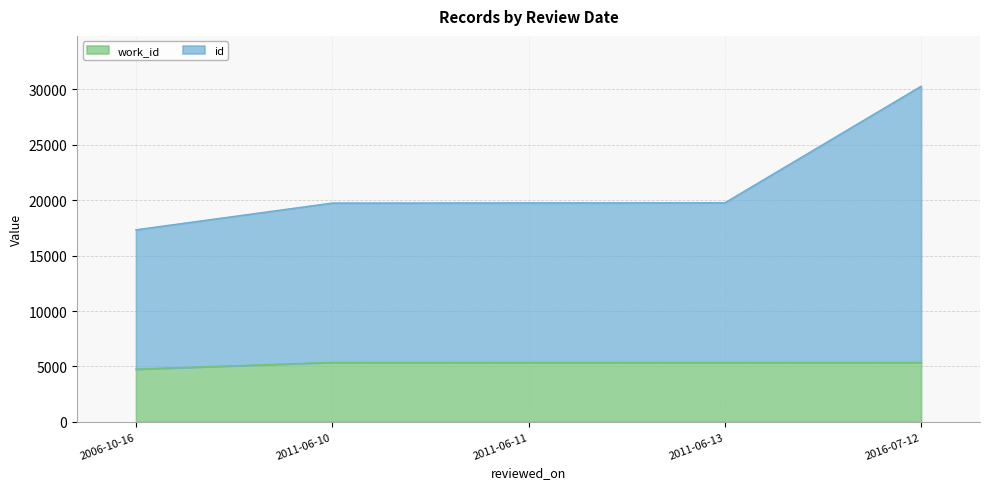

Reading left to right, what are all the values shown in this chart?

id: 2006-10-16=17333	2011-06-10=19748	2011-06-11=19762	2011-06-13=19770	2016-07-12=30294
work_id: 2006-10-16=4753	2011-06-10=5366	2011-06-11=5366	2011-06-13=5366	2016-07-12=5366